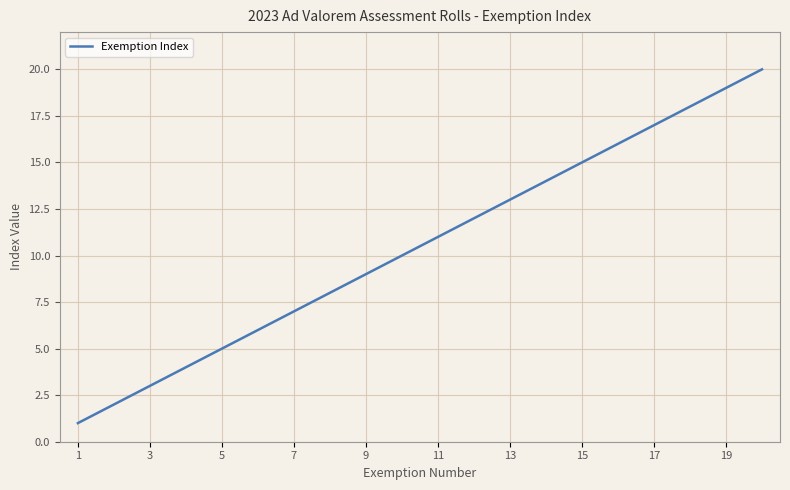

What is the greatest value displayed?

20.0